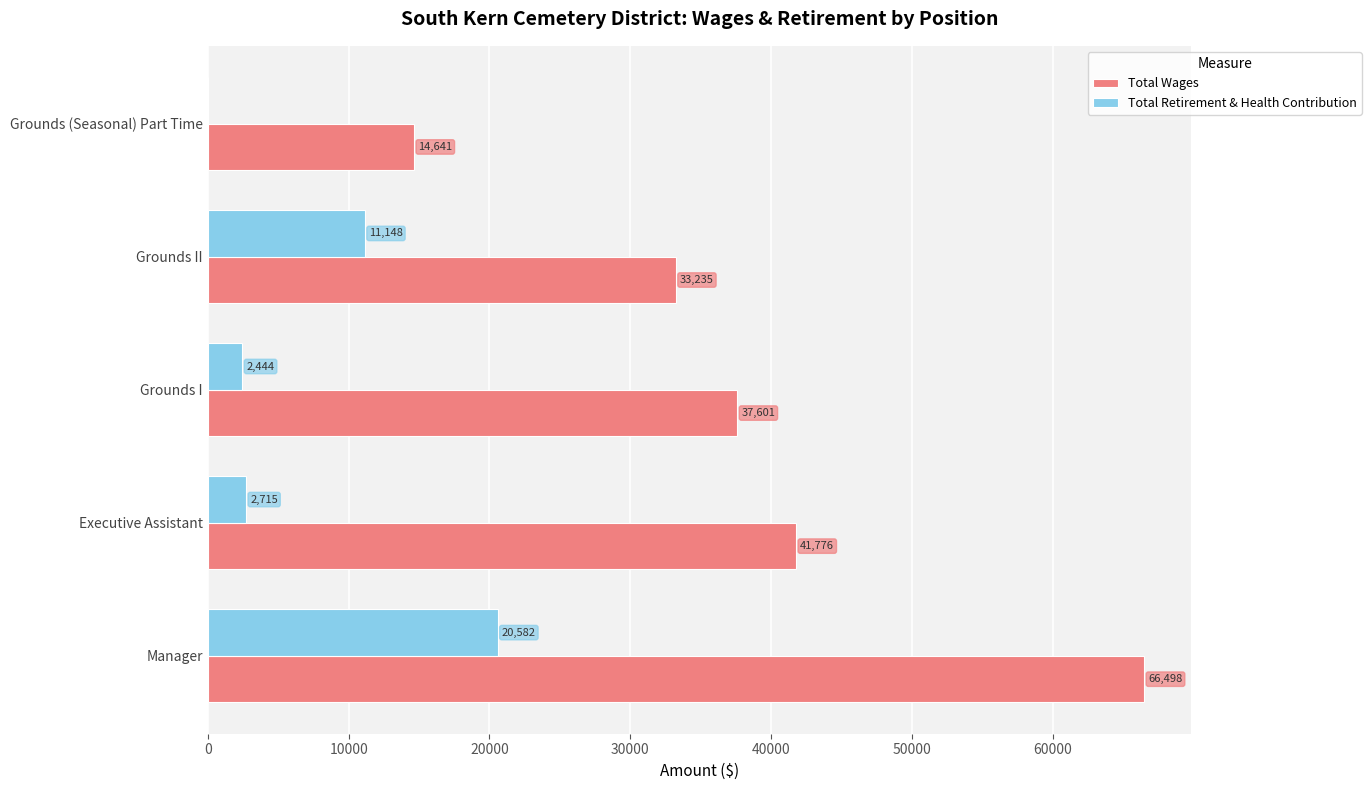

Which series has the largest range (max minus min)?

Total Wages